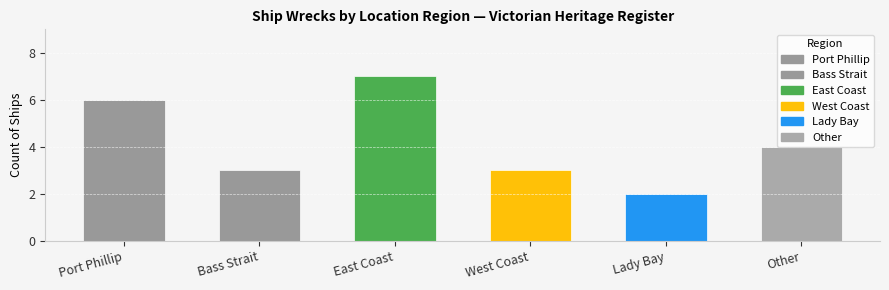

How many data points are less than 4?

3